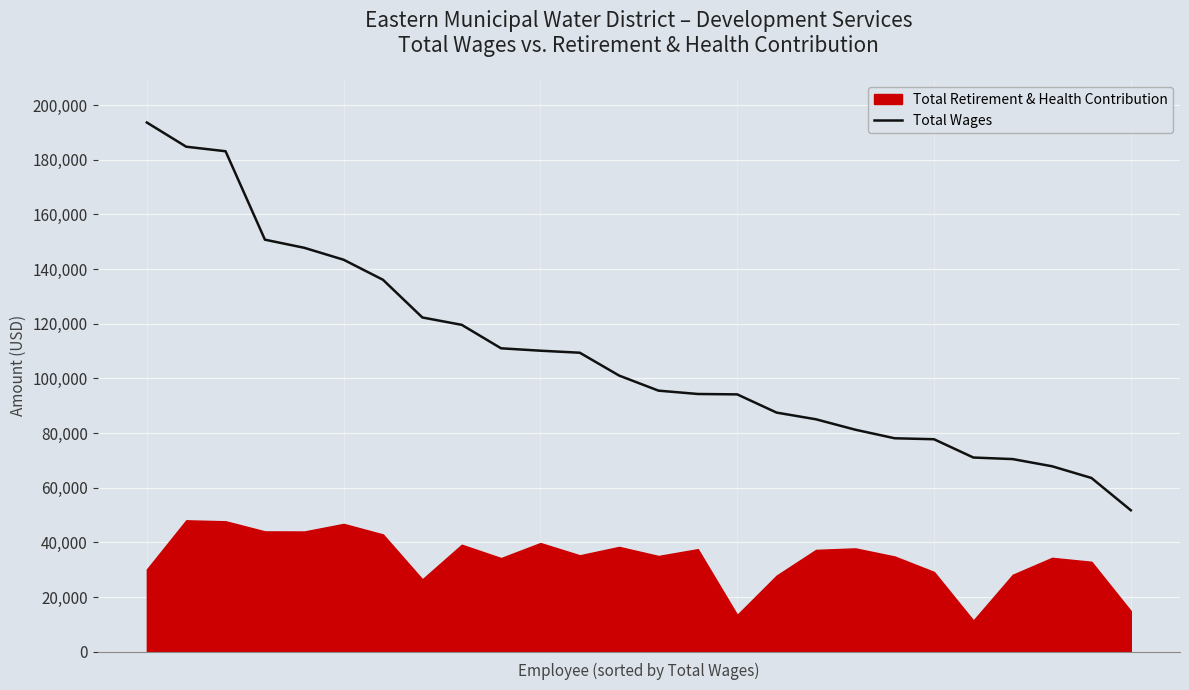

Rank the categories by value from lowest to highest.

25, 24, 23, 22, 21, 20, 19, 18, 17, 16, 15, 14, 13, 12, 11, 10, 9, 8, 7, 6, 5, 4, 3, 2, 1, 0